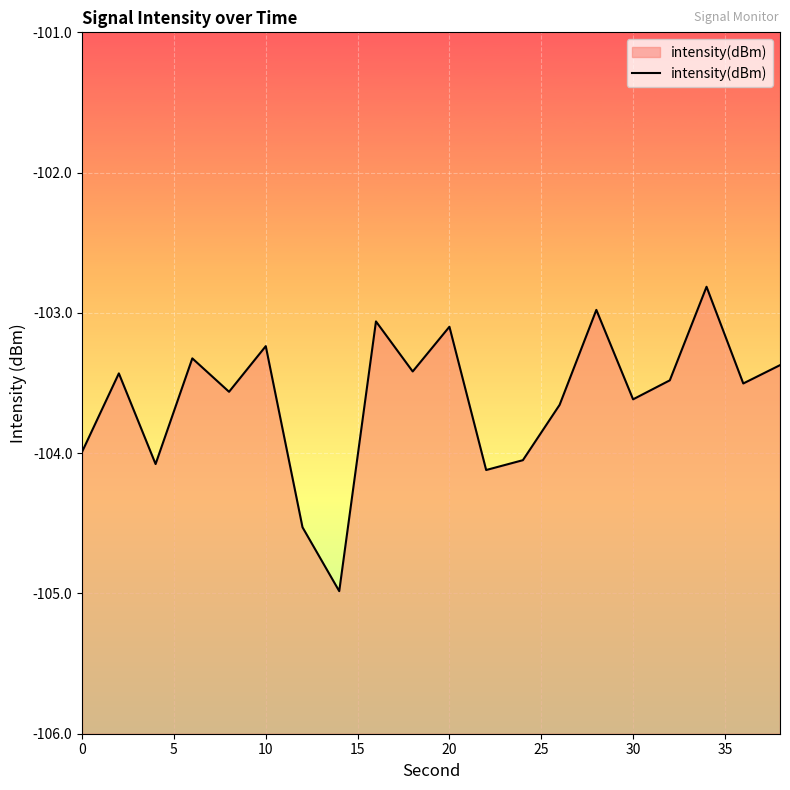

How many points are lower than both their immediate neighbors (excluding endpoints)?

7